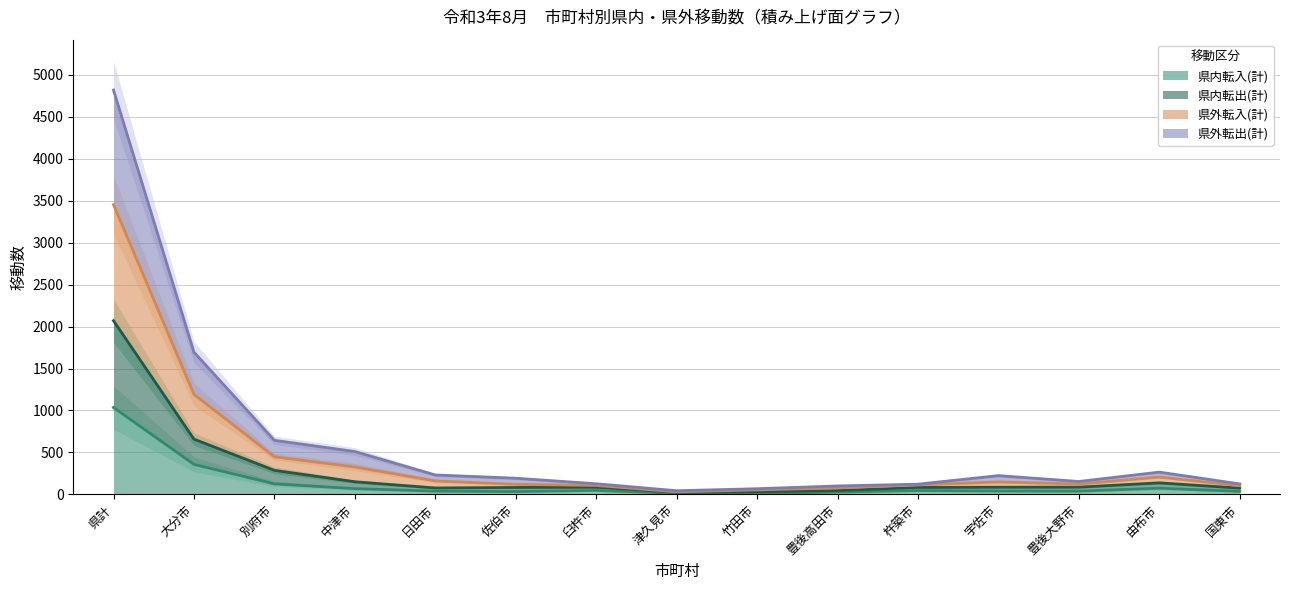

What is the value of the 県外転出(計) point at the 6th from the left?

119